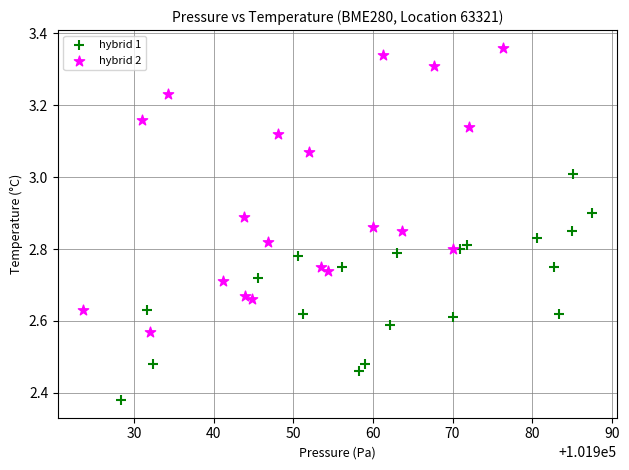

Which series has the widest spread of Y values?

hybrid 2